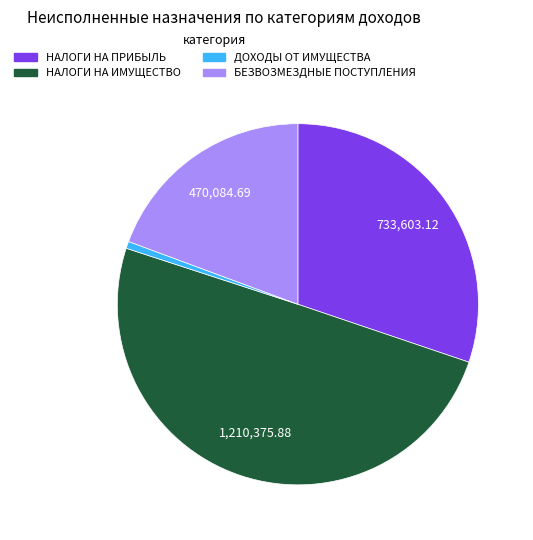

Rank the categories by value from lowest to highest.

ДОХОДЫ ОТ ИМУЩЕСТВА, БЕЗВОЗМЕЗДНЫЕ ПОСТУПЛЕНИЯ, НАЛОГИ НА ПРИБЫЛЬ, НАЛОГИ НА ИМУЩЕСТВО